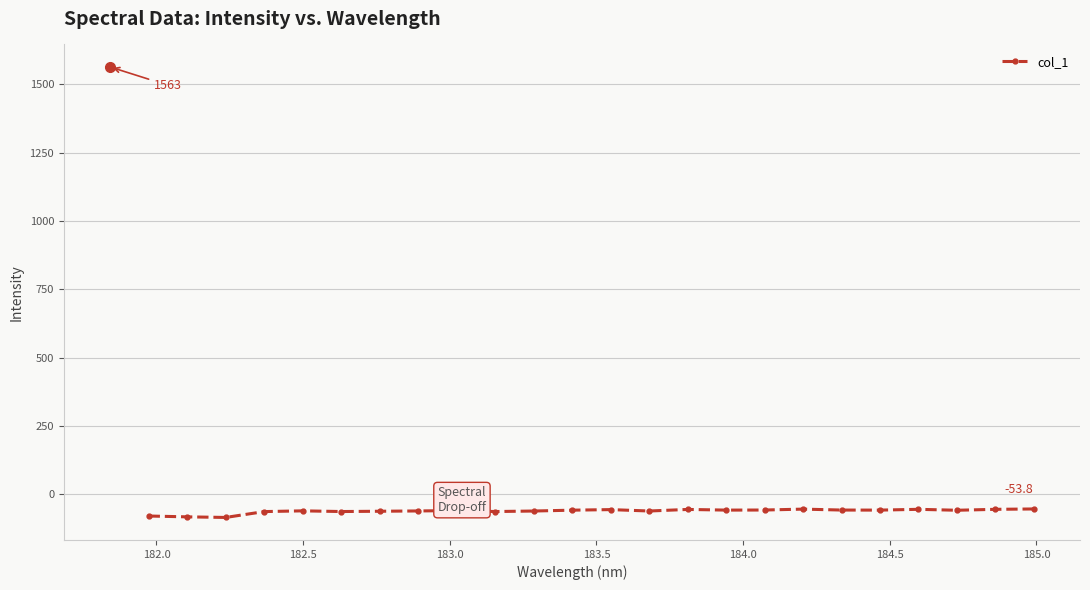

What is the sum of all values?

-1481.7